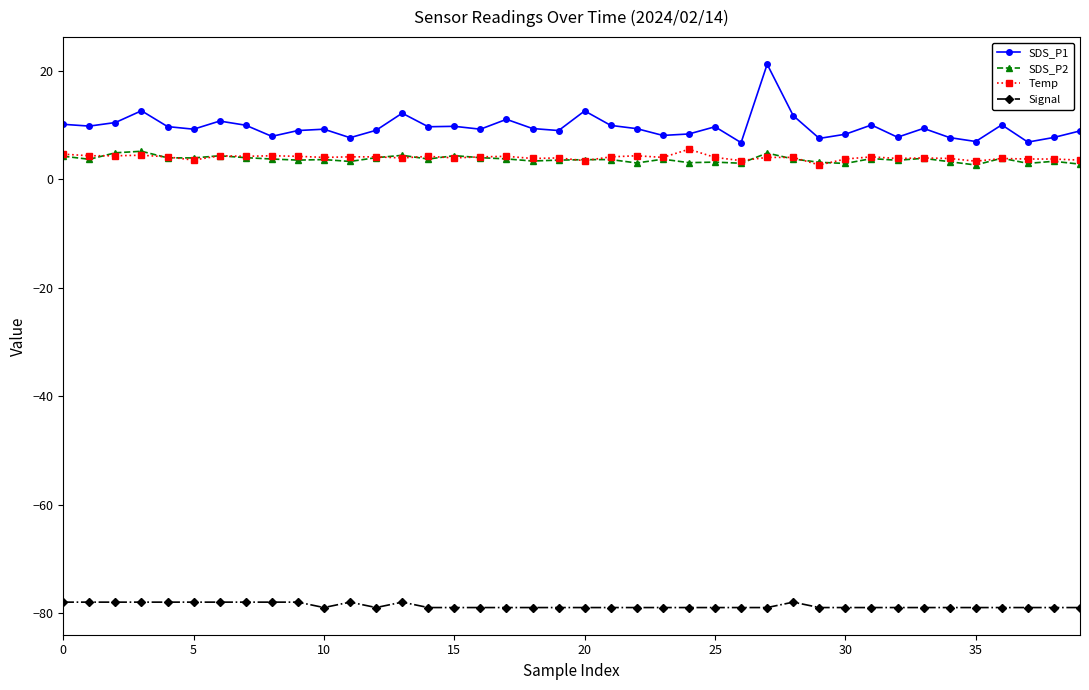

What is the smallest value displayed?

-79.0